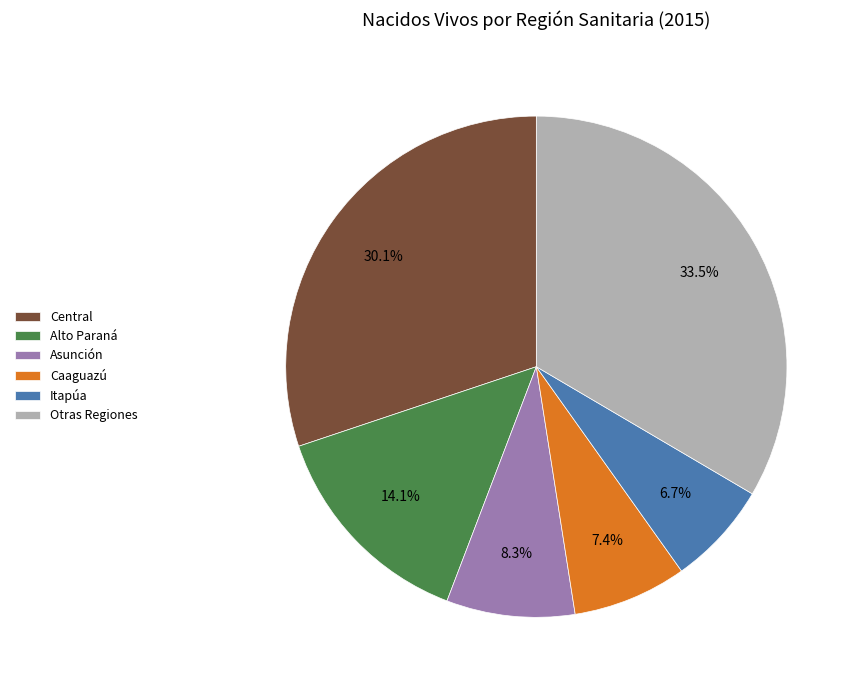

Does any single category account for the majority?

No